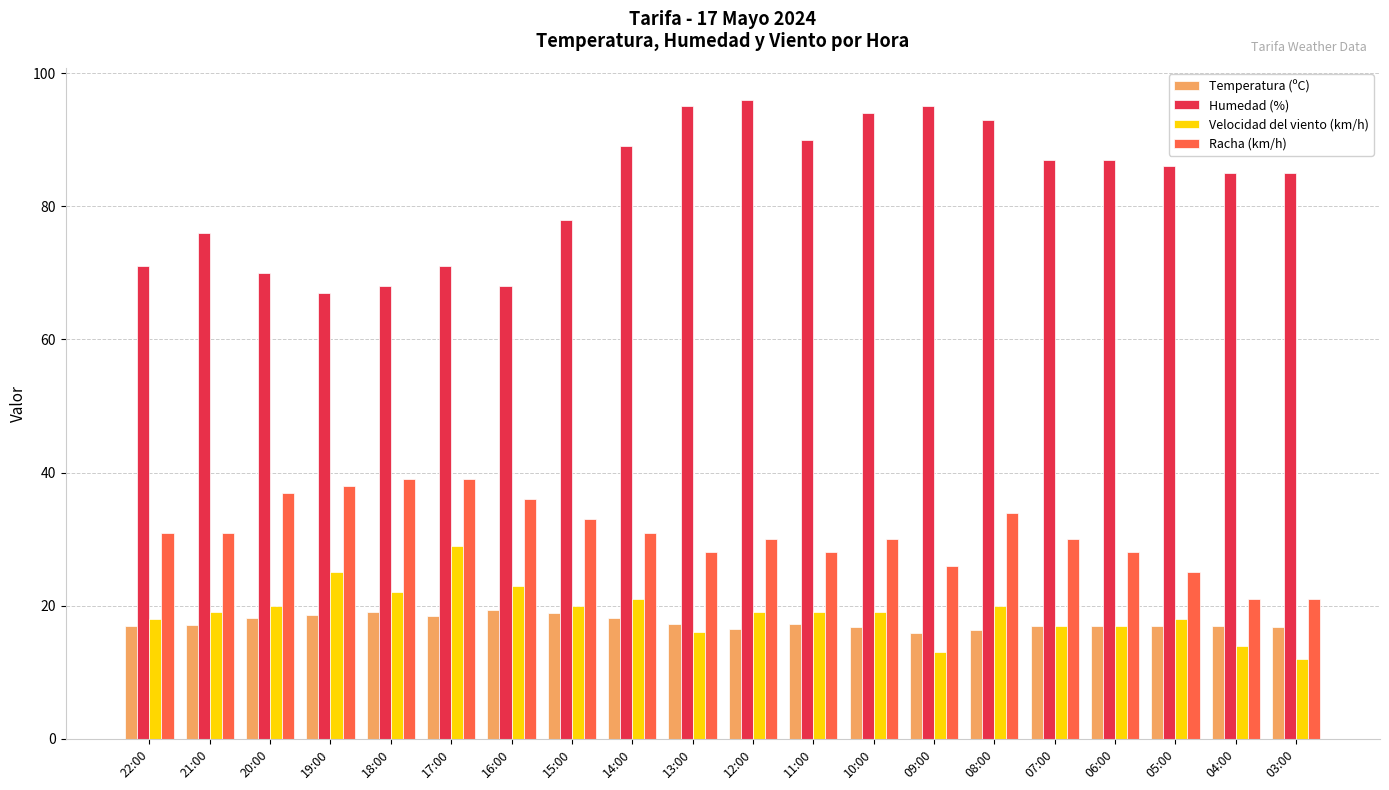

List the series in order of their peak value, lowest first.

Temperatura (ºC), Velocidad del viento (km/h), Racha (km/h), Humedad (%)